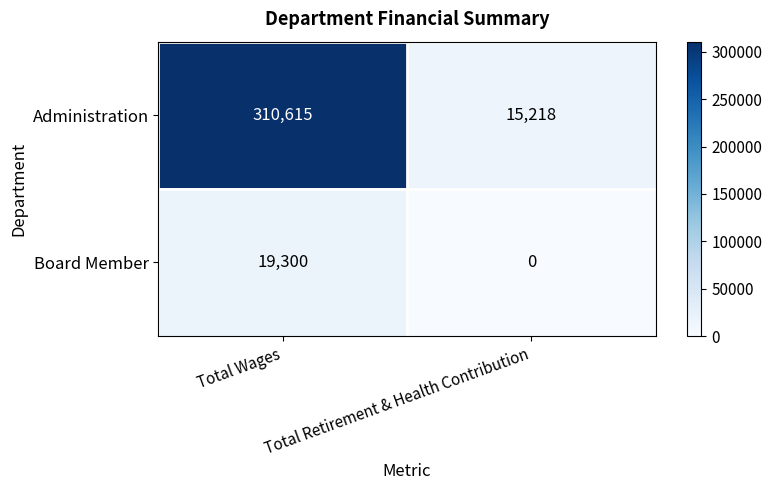

At Total Retirement & Health Contribution, list the series in order from largest to smallest.

Administration, Board Member